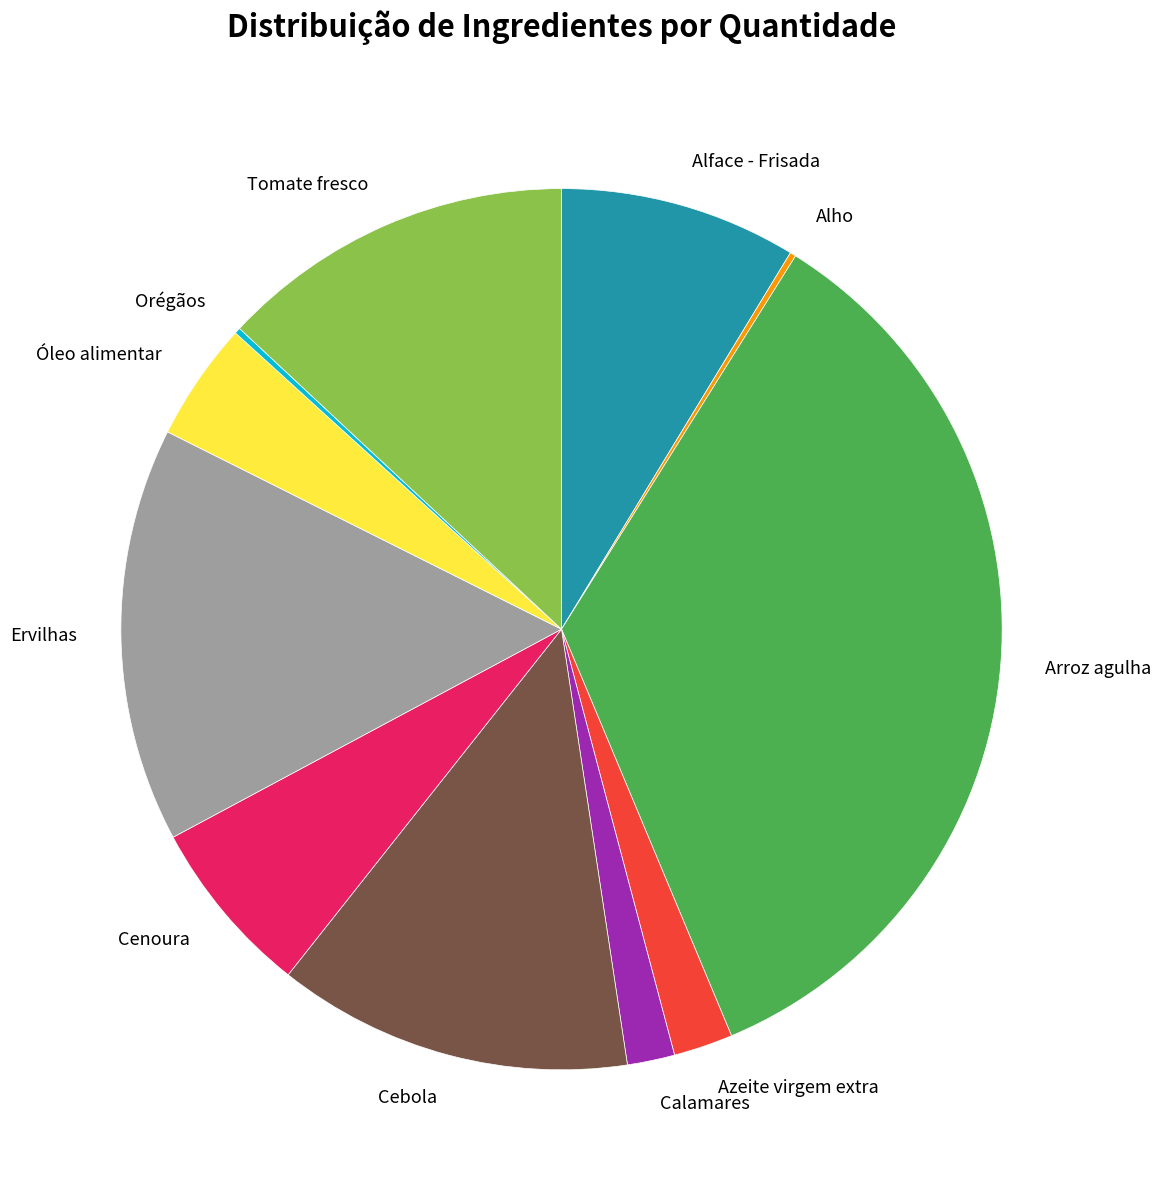

The Cebola slice represents 20% of the pie. True or false?

False